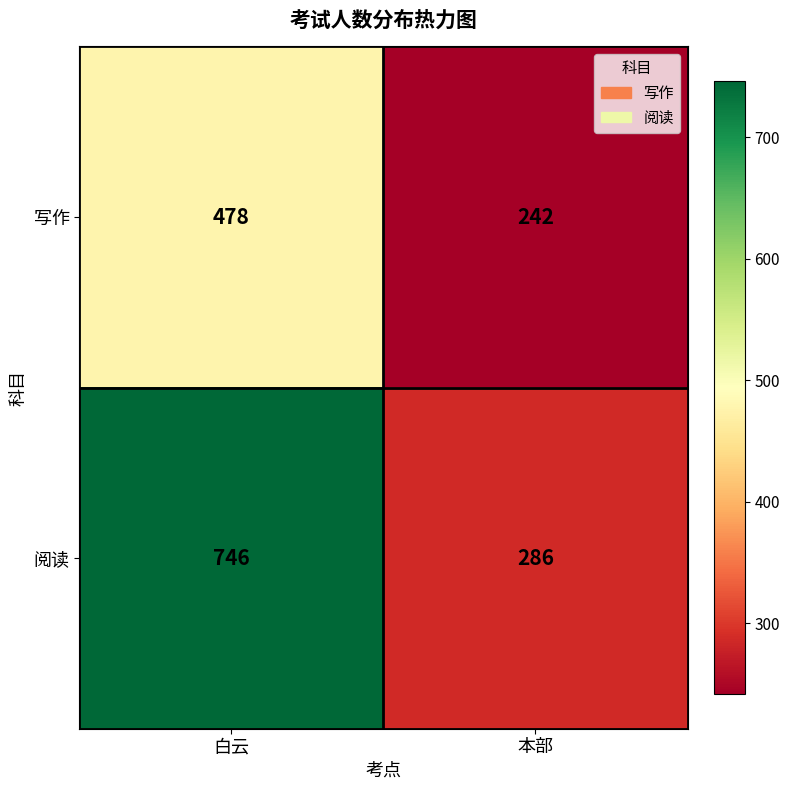

Read the 写作 value at 本部, to the nearest 5.

240